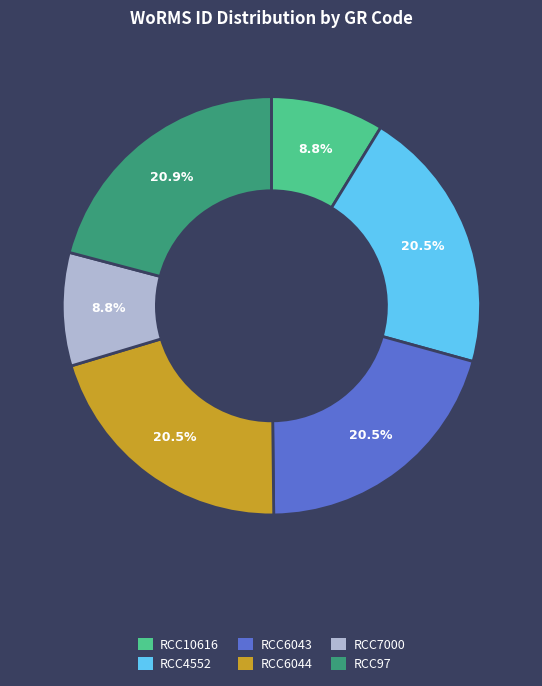

The RCC10616 slice represents 17% of the pie. True or false?

False